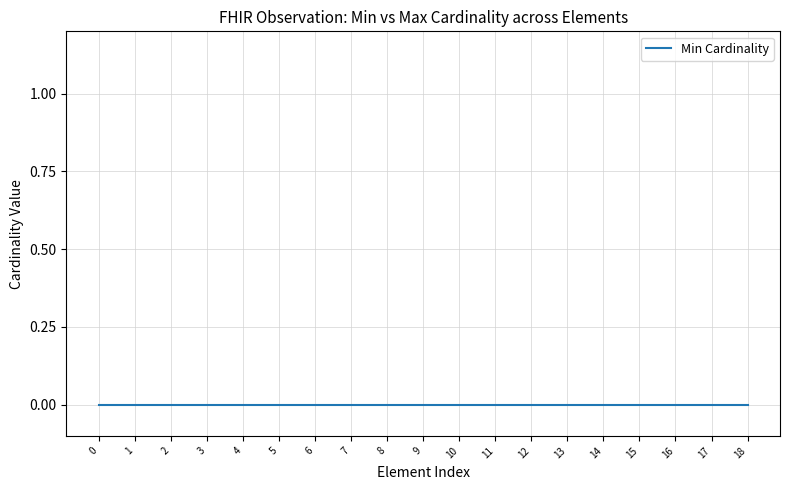

Count the number of categories in the chart.

19